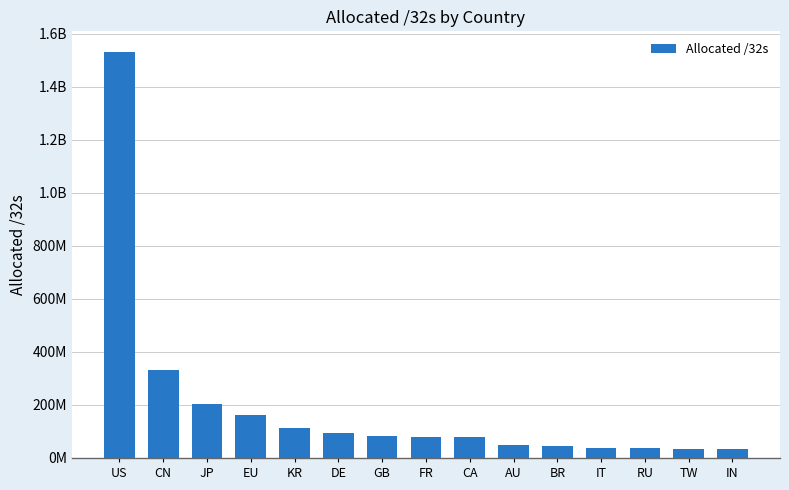

Does the chart contain any negative values?

No